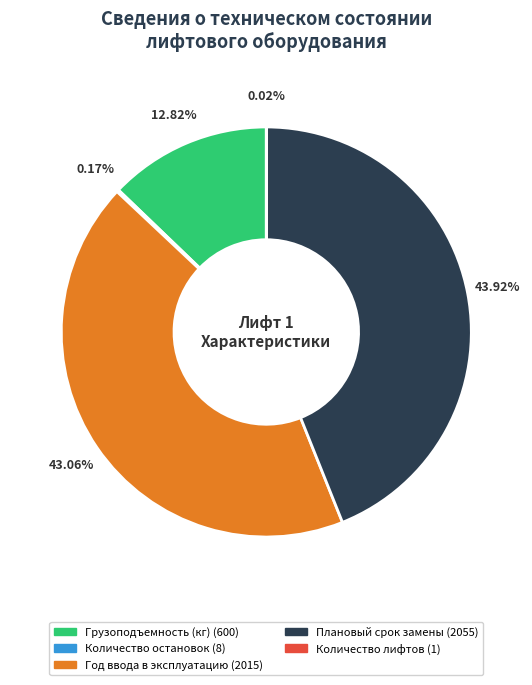

Is it true that Плановый срок замены is 44% of the pie?

True